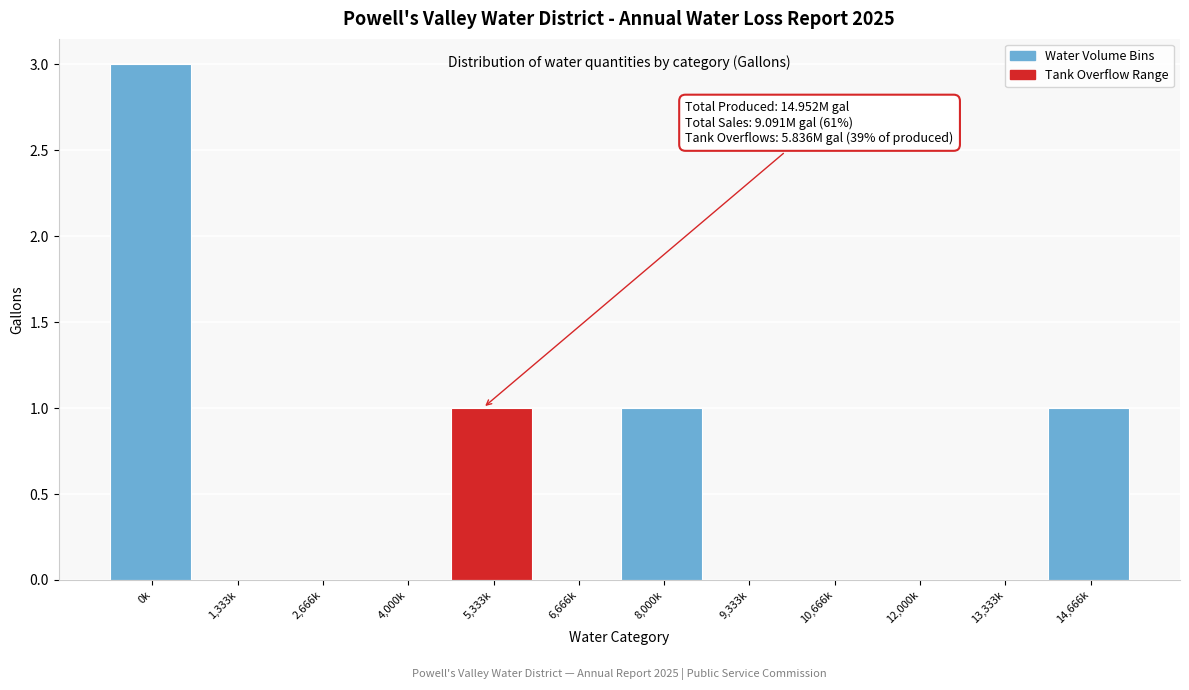

Reading left to right, list all the values displayed in this chart.

0k=3	1,333k=0	2,666k=0	4,000k=0	5,333k=1	6,666k=0	8,000k=1	9,333k=0	10,666k=0	12,000k=0	13,333k=0	14,666k=1